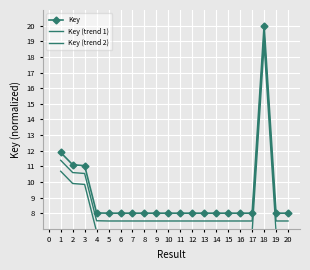

True or false: Key (trend 1) has a value of 7.5 at 7.

True